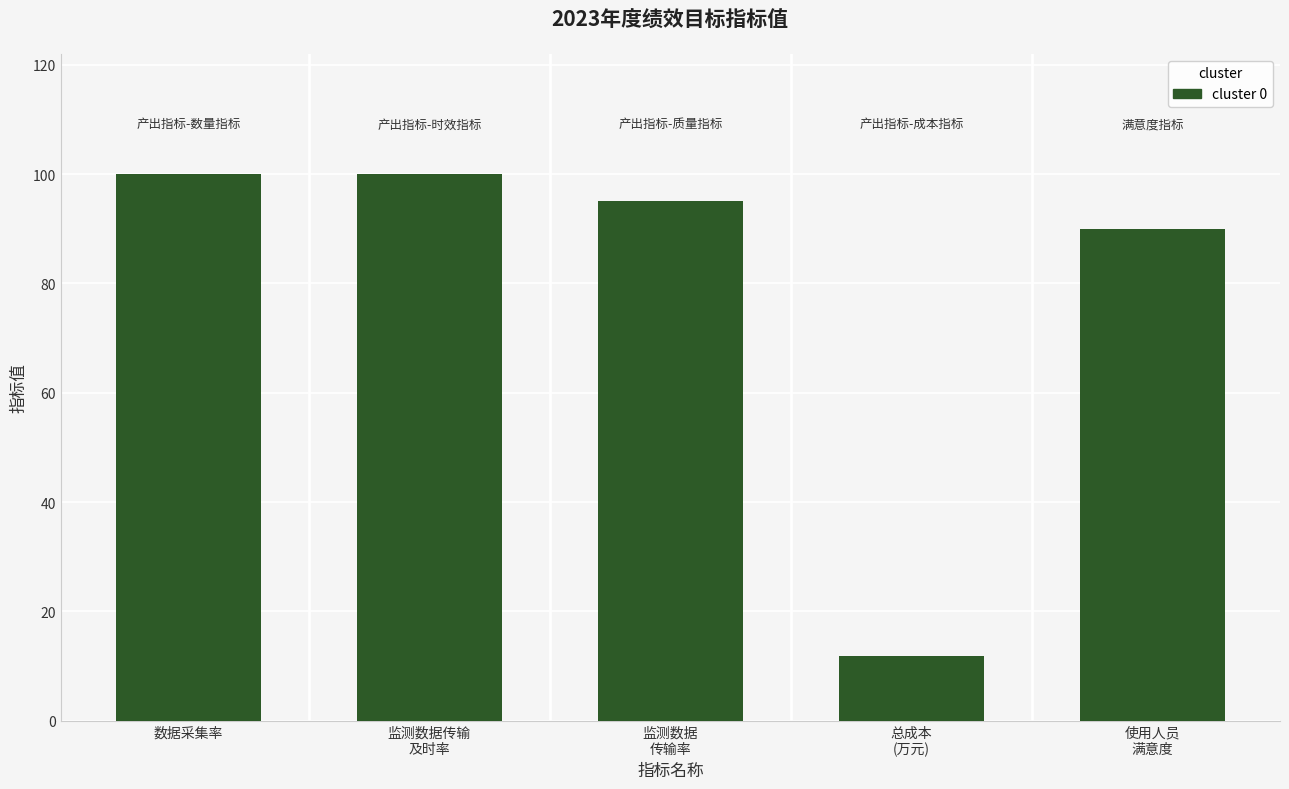

Reading right to left, extract all data points from this chart.

使用人员
满意度=90.0	总成本
(万元)=11.8	监测数据
传输率=95.0	监测数据传输
及时率=100.0	数据采集率=100.0